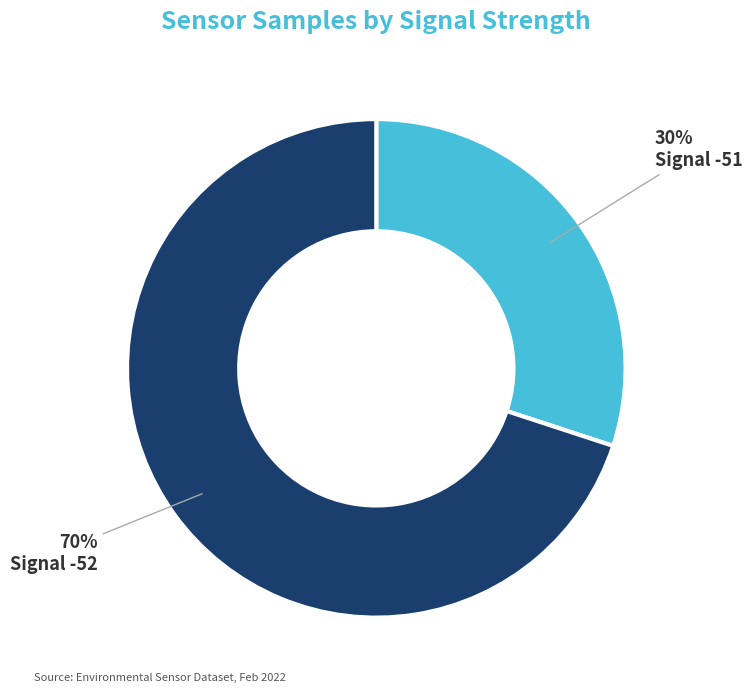

Is the sum of Signal -51 and Signal -52 greater than half?

Yes